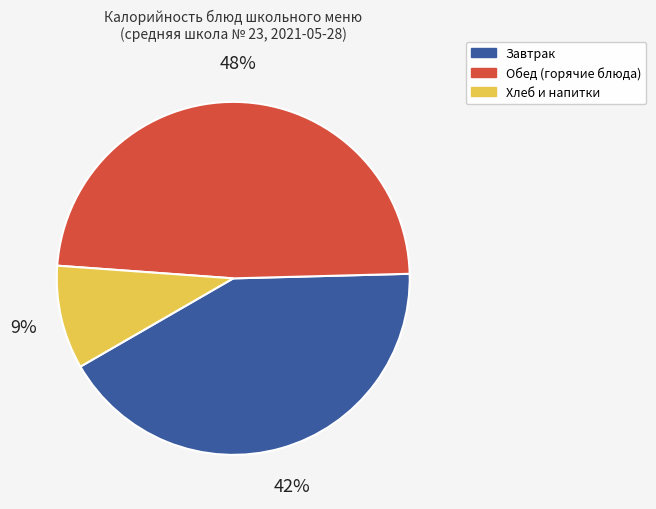

Does any single category account for the majority?

No